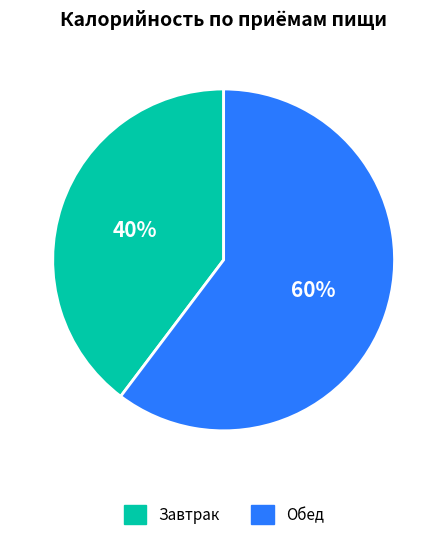

Which slice is the smallest?

Завтрак